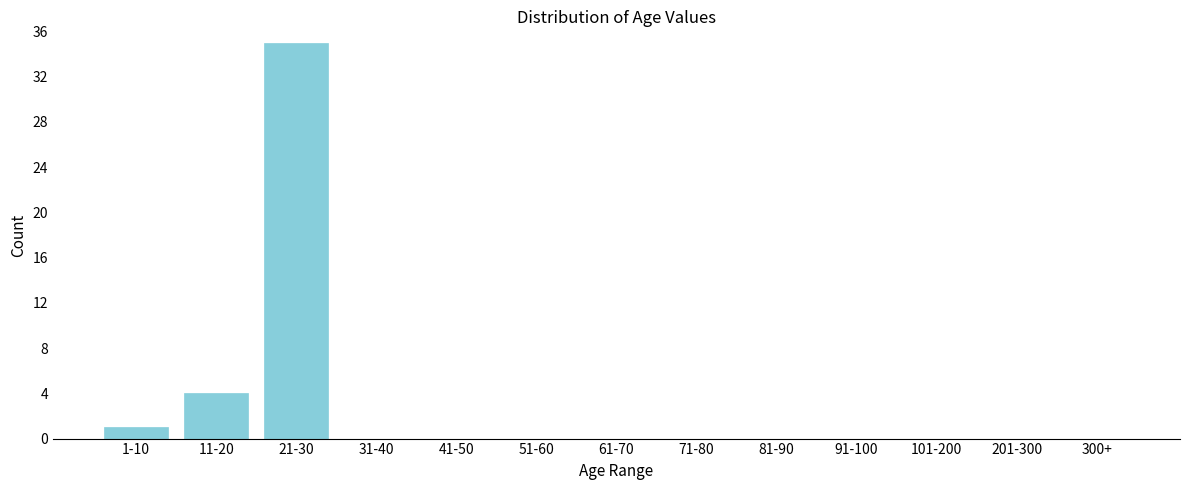

Reading left to right, extract all data points from this chart.

1-10=1	11-20=4	21-30=35	31-40=0	41-50=0	51-60=0	61-70=0	71-80=0	81-90=0	91-100=0	101-200=0	201-300=0	300+=0